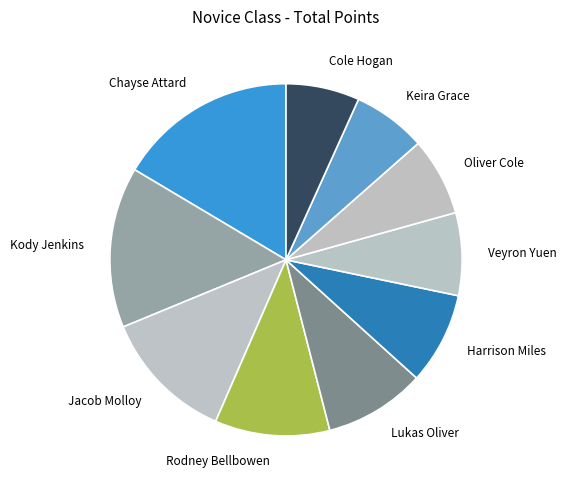

What is the largest slice in the pie chart?

Chayse Attard